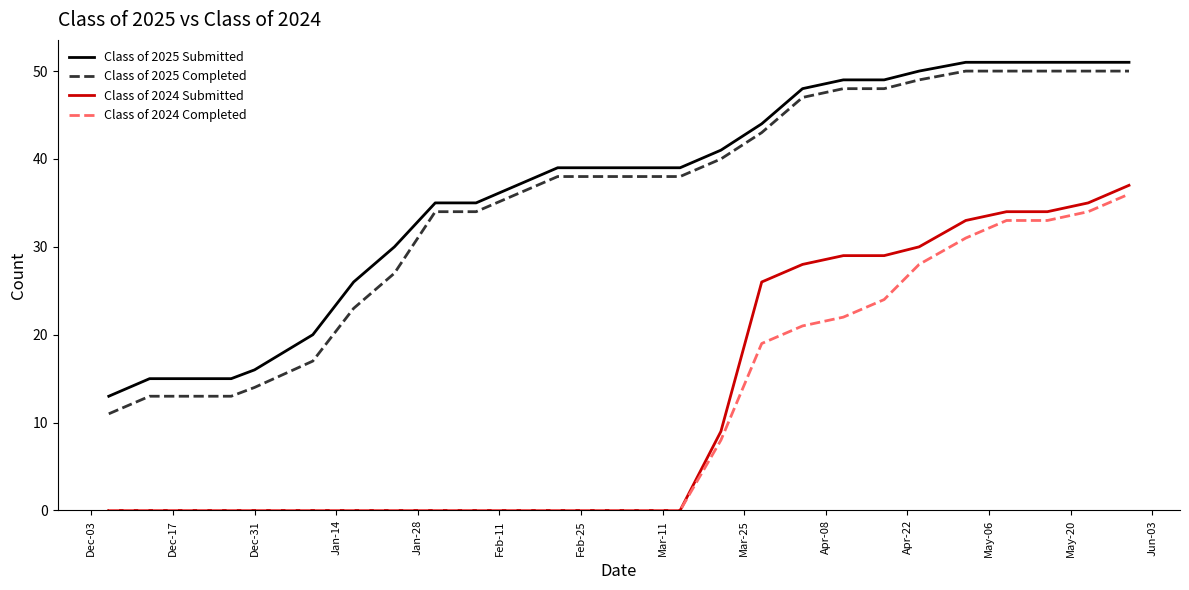

What is the greatest value displayed?

51